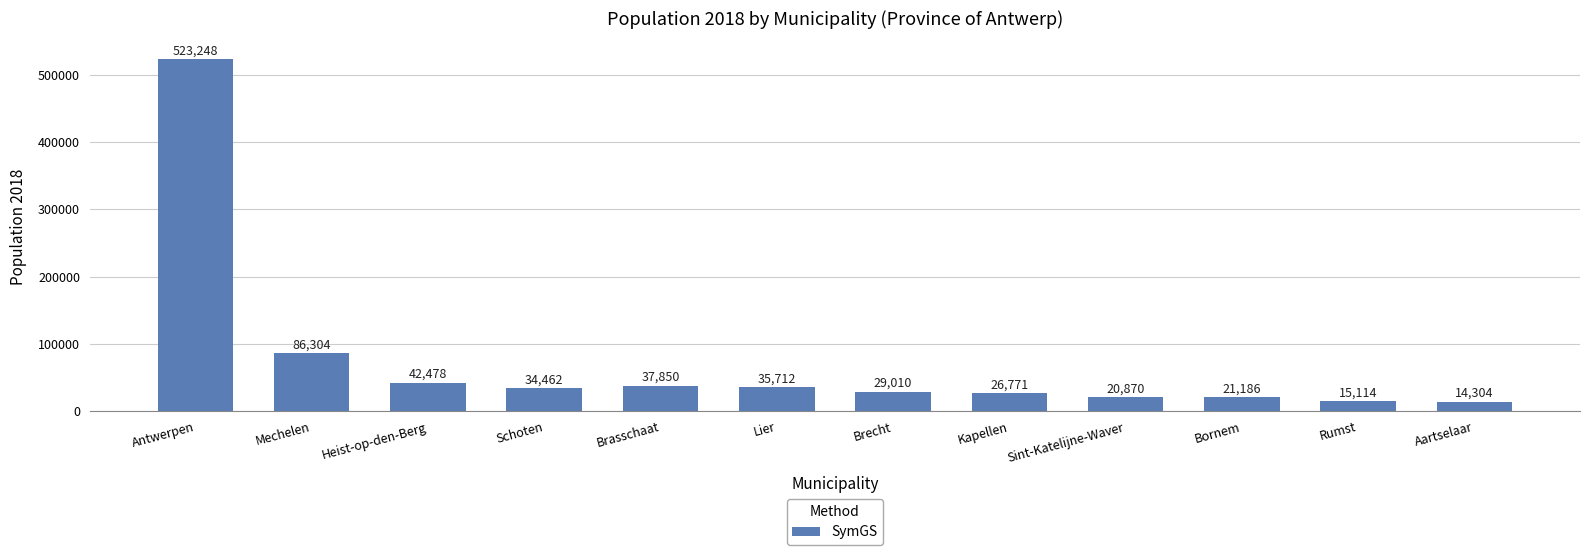

What is the difference between the maximum and minimum values?

508944